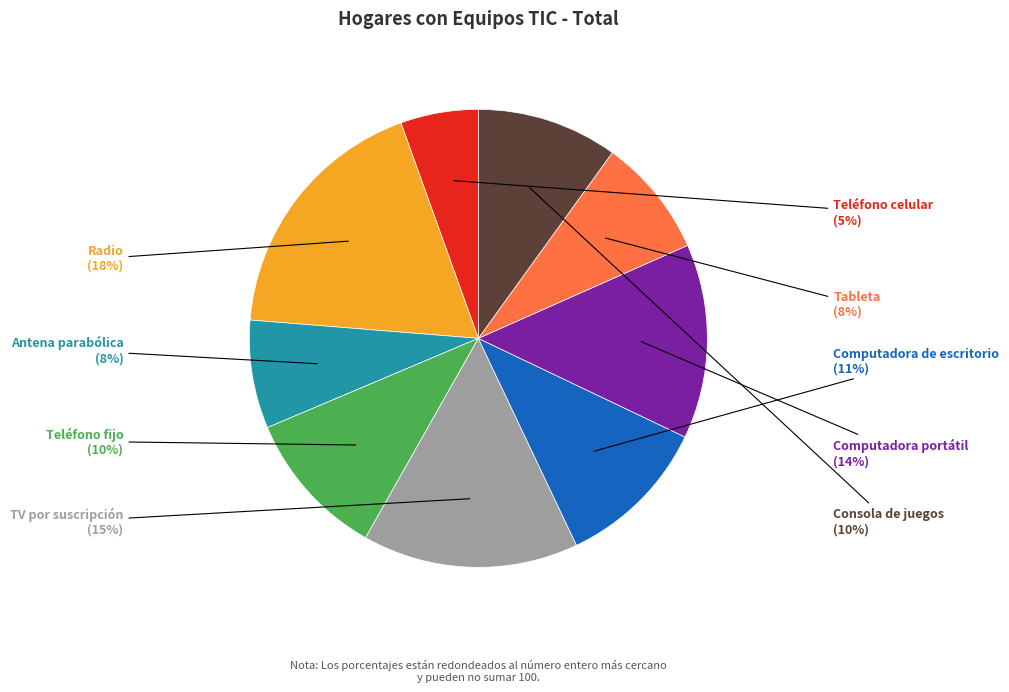

Count the number of slices in the pie.

9